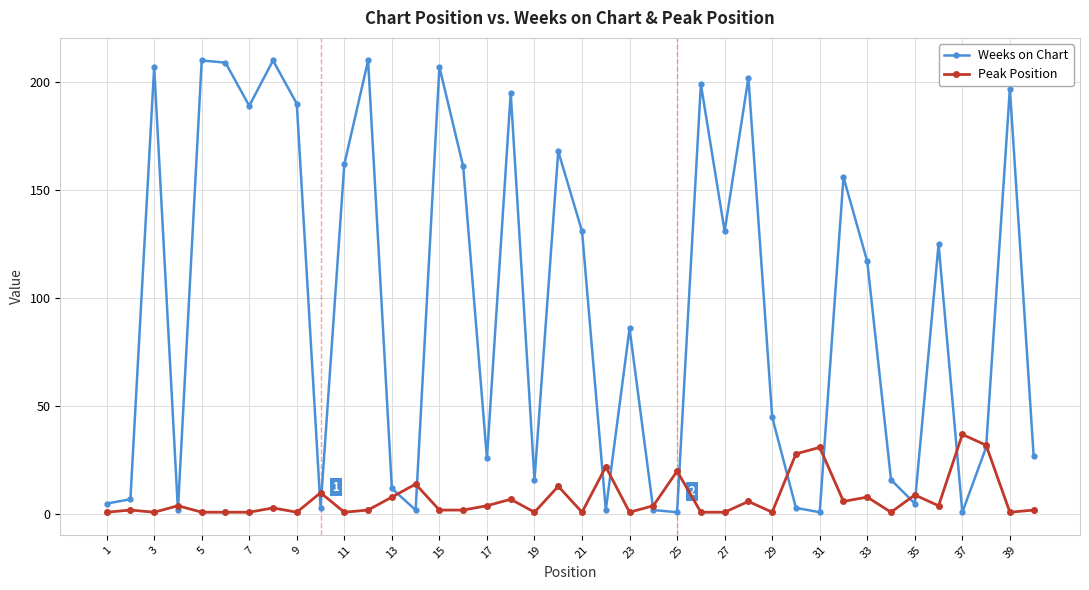

Reading left to right, extract all data points from this chart.

Weeks on Chart: 5	7	207	2	210	209	189	210	190	3	162	210	12	2	207	161	26	195	16	168	131	2	86	2	1	199	131	202	45	3	1	156	117	16	5	125	1	31	197	27
Peak Position: 1	2	1	4	1	1	1	3	1	10	1	2	8	14	2	2	4	7	1	13	1	22	1	4	20	1	1	6	1	28	31	6	8	1	9	4	37	32	1	2